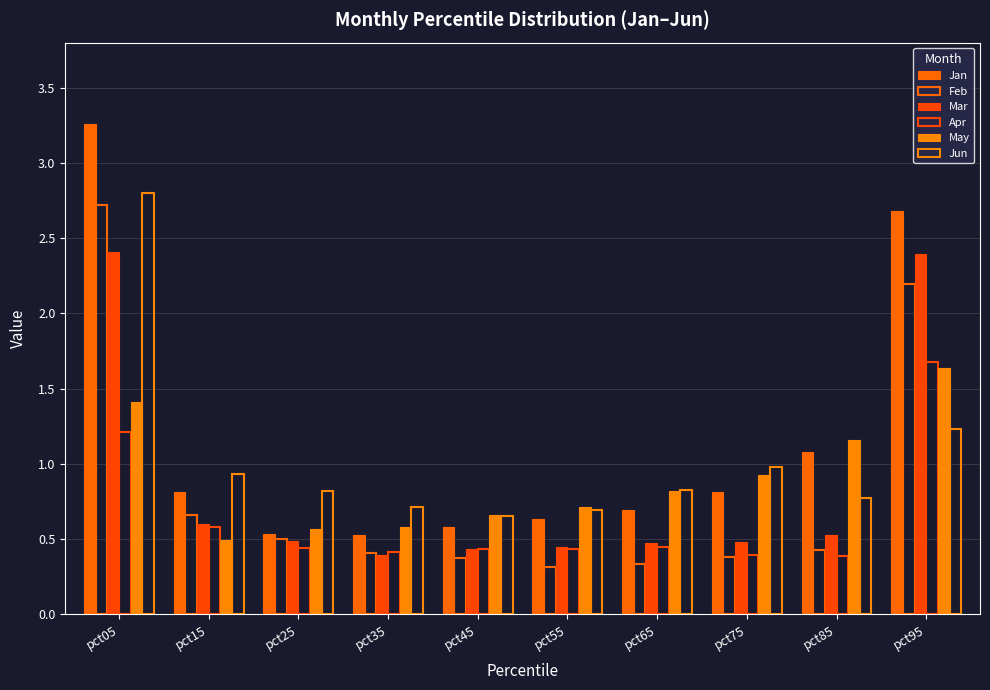

How many data points does each series have?

10